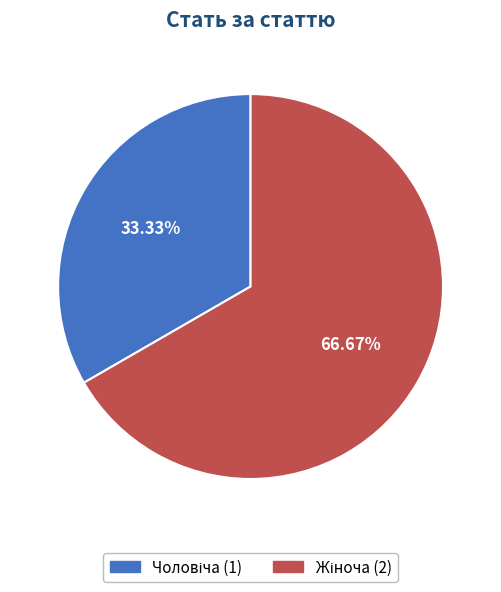

How many segments does this pie chart have?

2